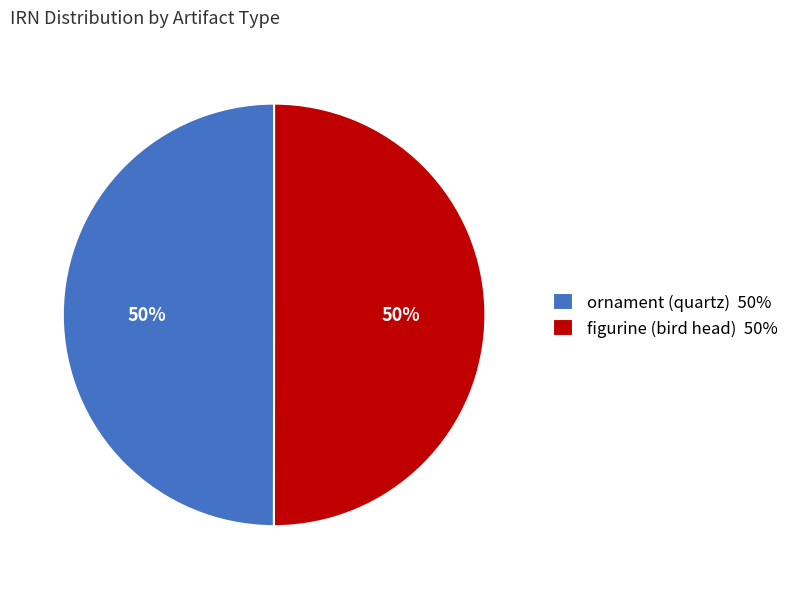

How many slices are in this pie chart?

2